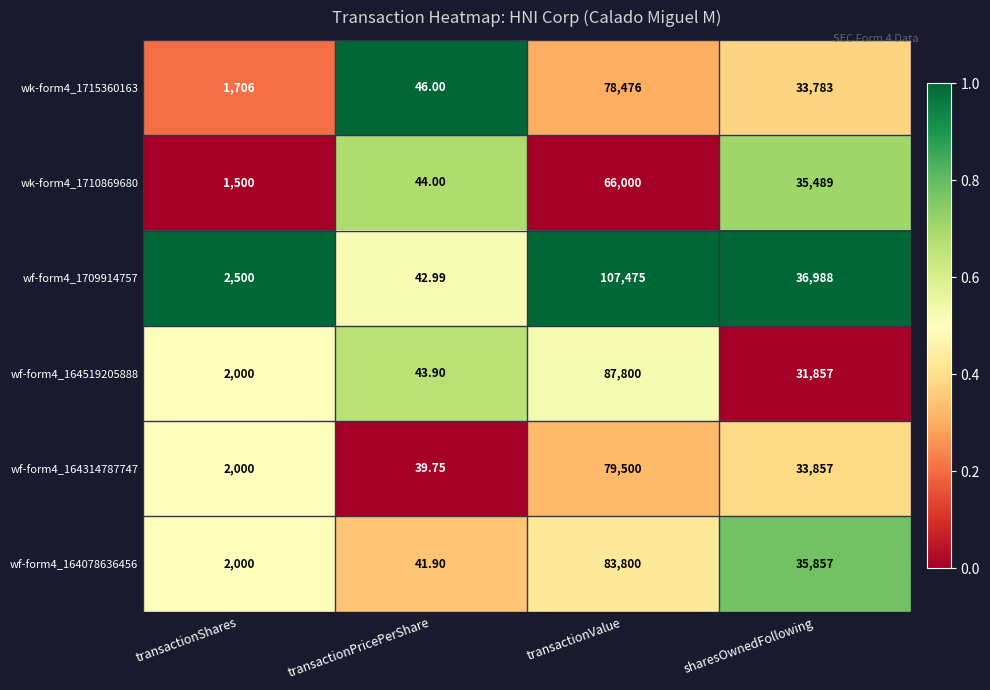

At which category does the chart reach its peak across all series?

transactionValue